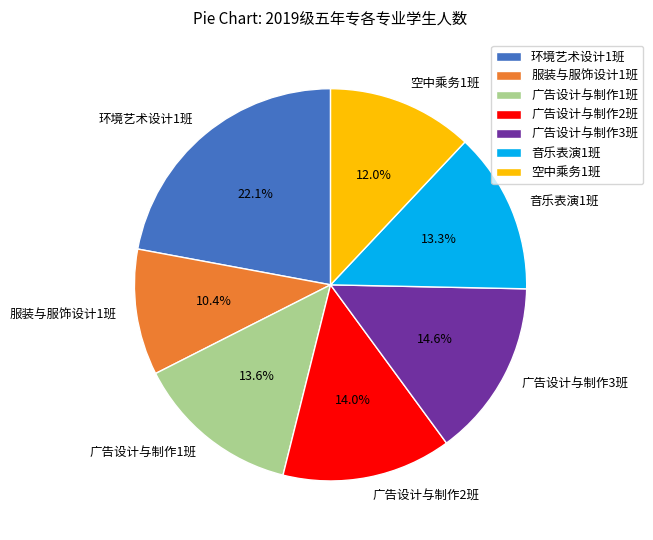

Approximately how many times larger is the value at 音乐表演1班 compared to 广告设计与制作2班?

1.0